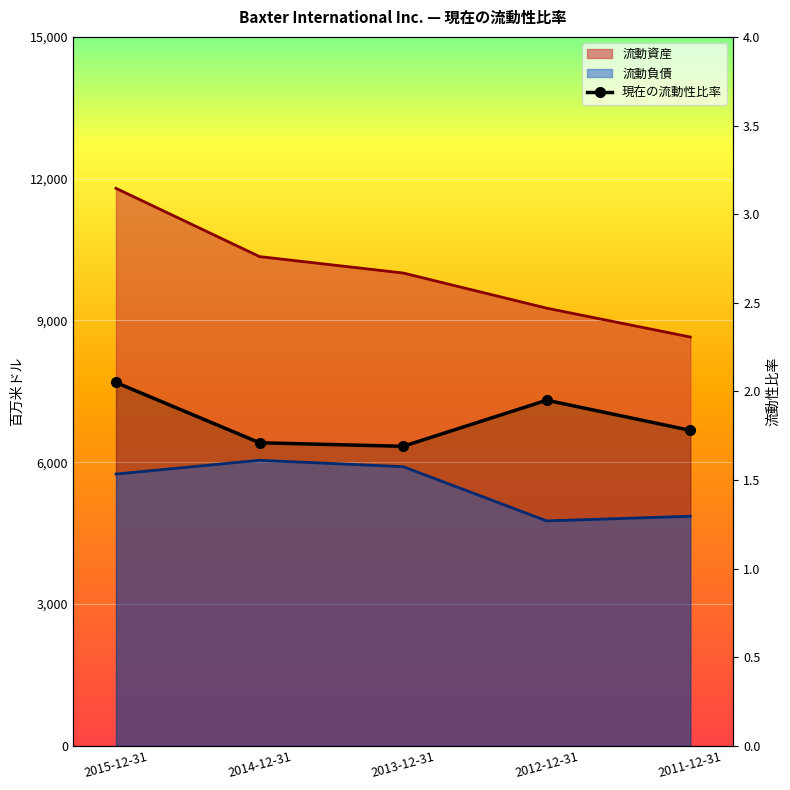

List the labels in order of value, smallest first.

2013-12-31, 2014-12-31, 2011-12-31, 2012-12-31, 2015-12-31